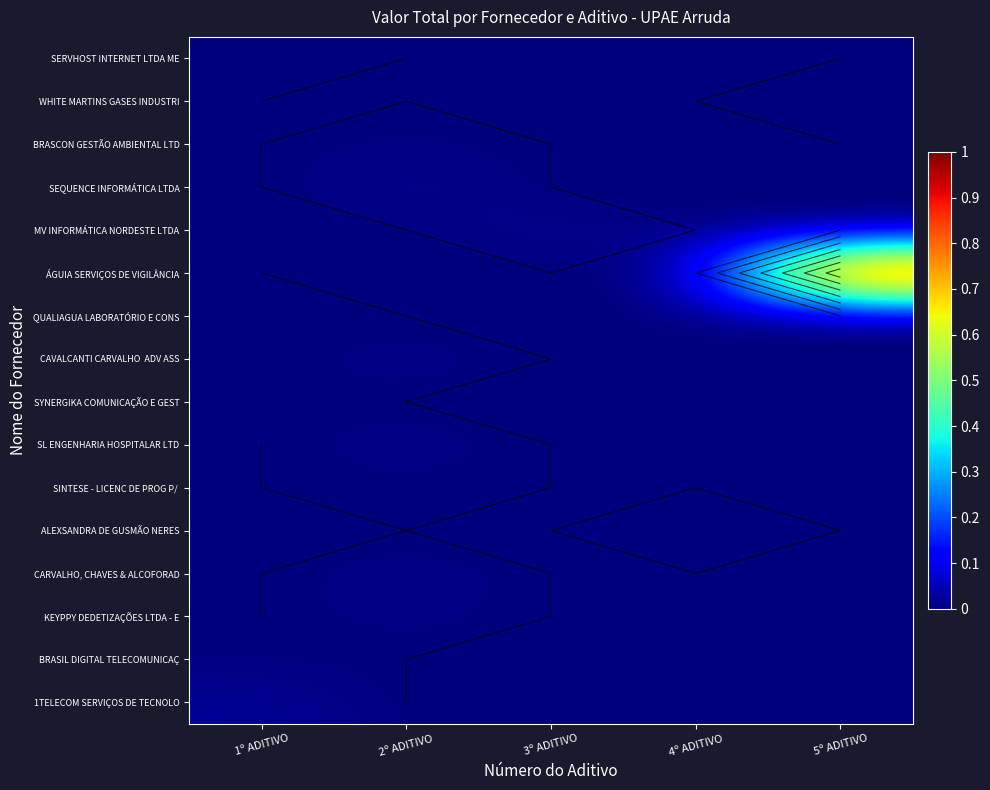

At how many categories does at least one series exceed 0?

5